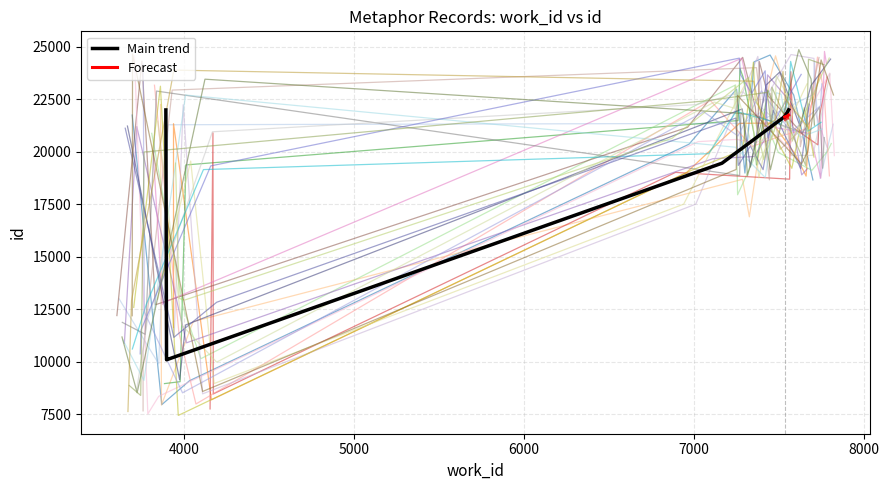

Rank the series by their average value, from lowest to highest.

Main trend, Forecast